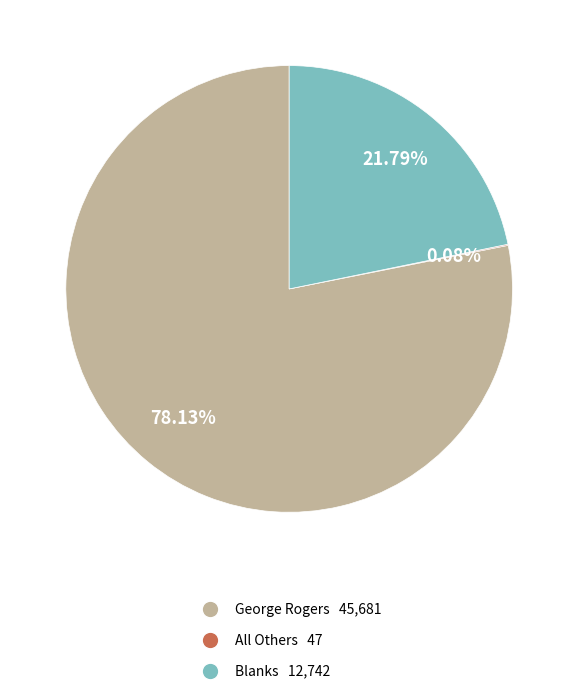

Is there any slice that represents more than half of the pie?

Yes